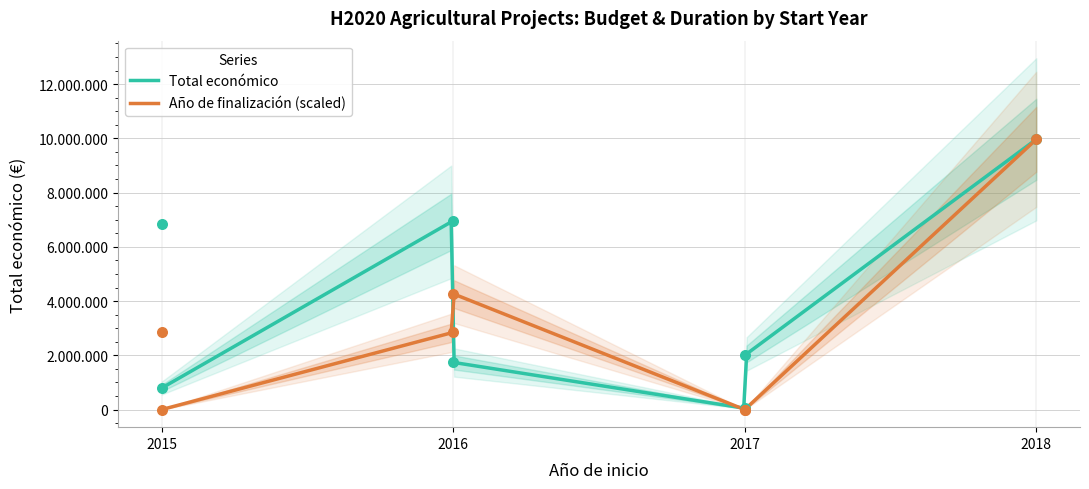

Which series has the largest total across all categories?

Total económico